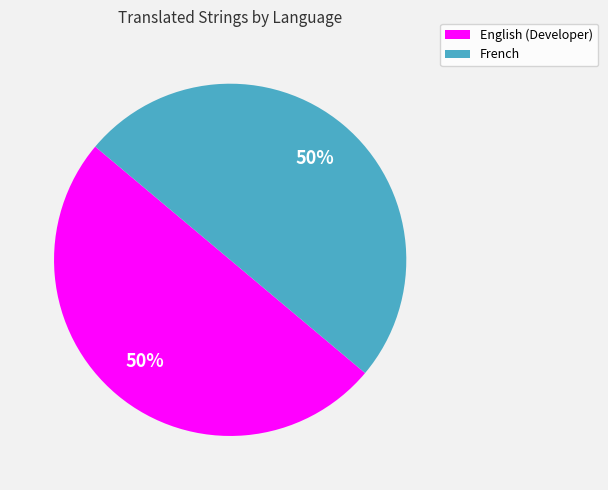

To the nearest percent, what is the average slice percentage?

50%